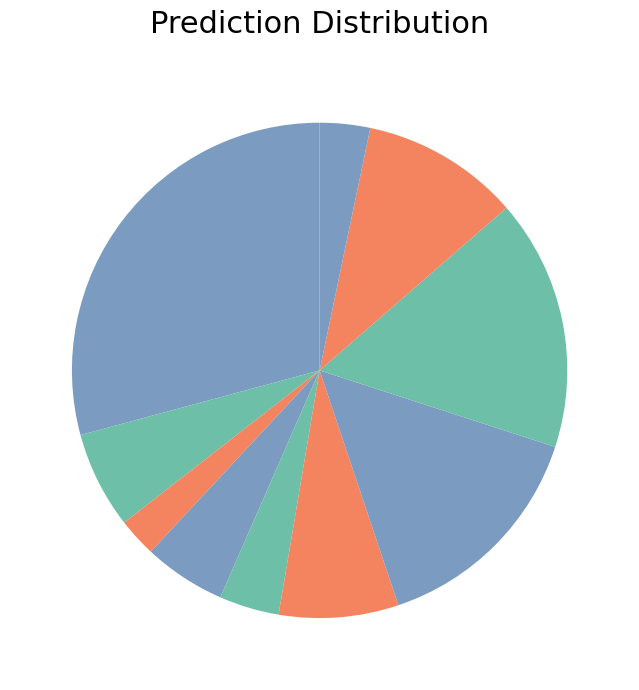

Count the number of slices in the pie.

10